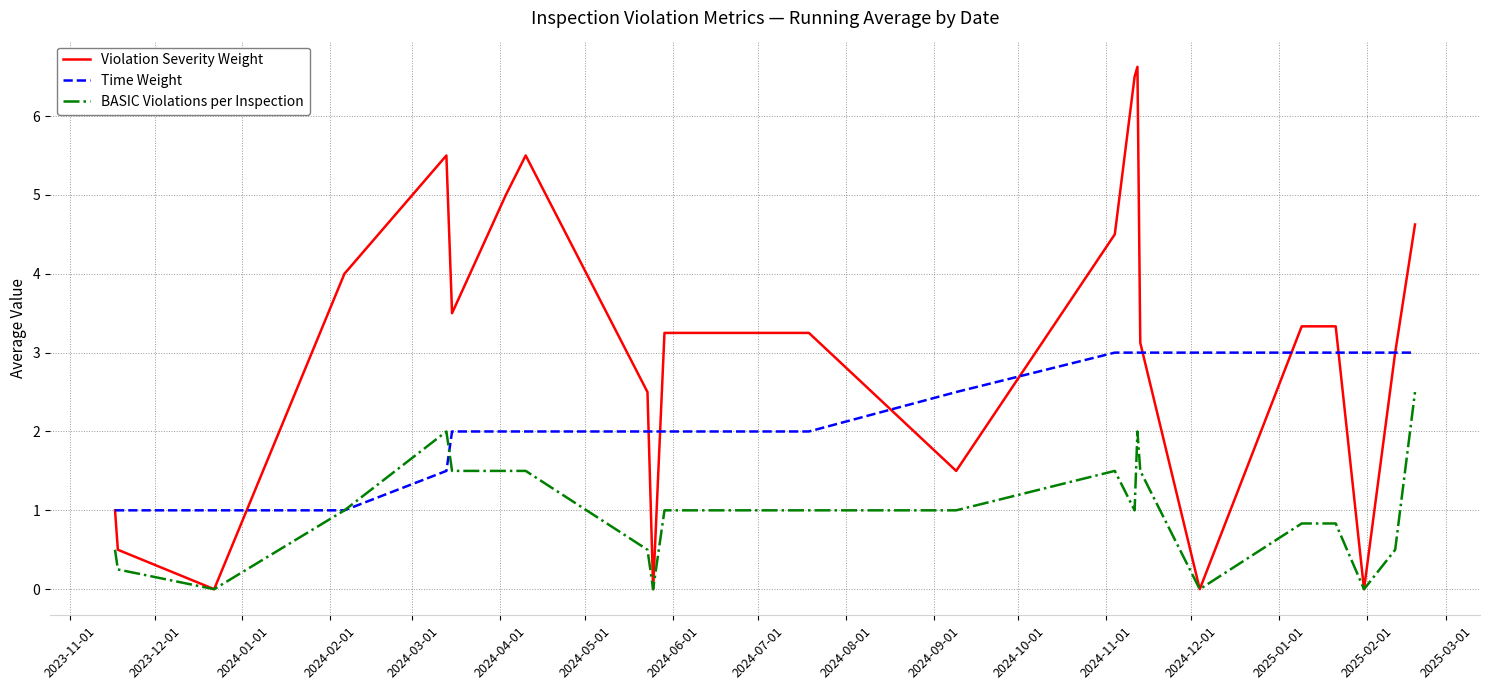

List the series in order of their peak value, lowest first.

BASIC Violations per Inspection, Time Weight, Violation Severity Weight